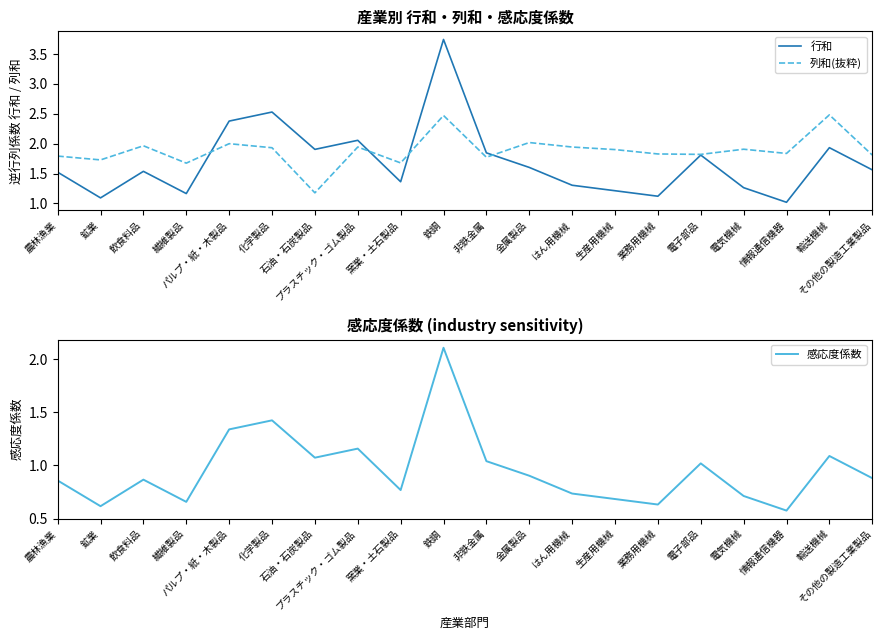

What is the sum of the 感応度係数 values at はん用機械 and 繊維製品?

1.4